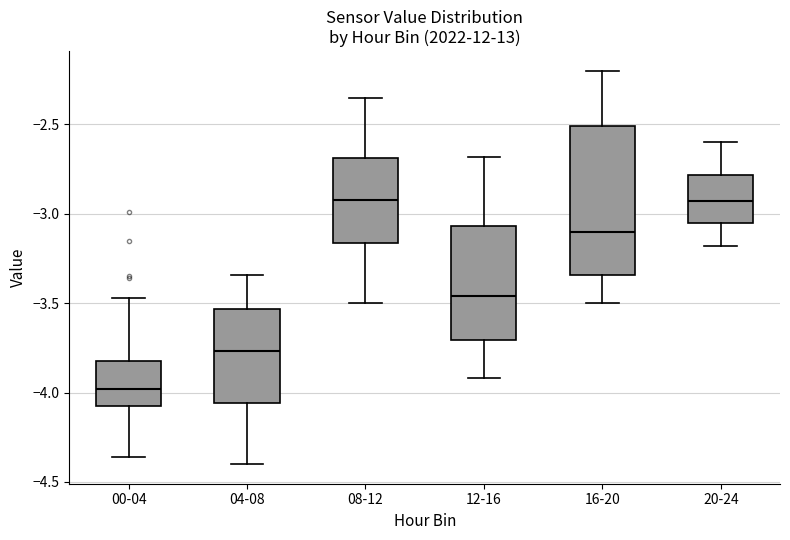

Where does the upper whisker of the box for 00-04 end on the y-axis? The values are not printed on the chart, so give them approximately, as read against the axis.

-3.45